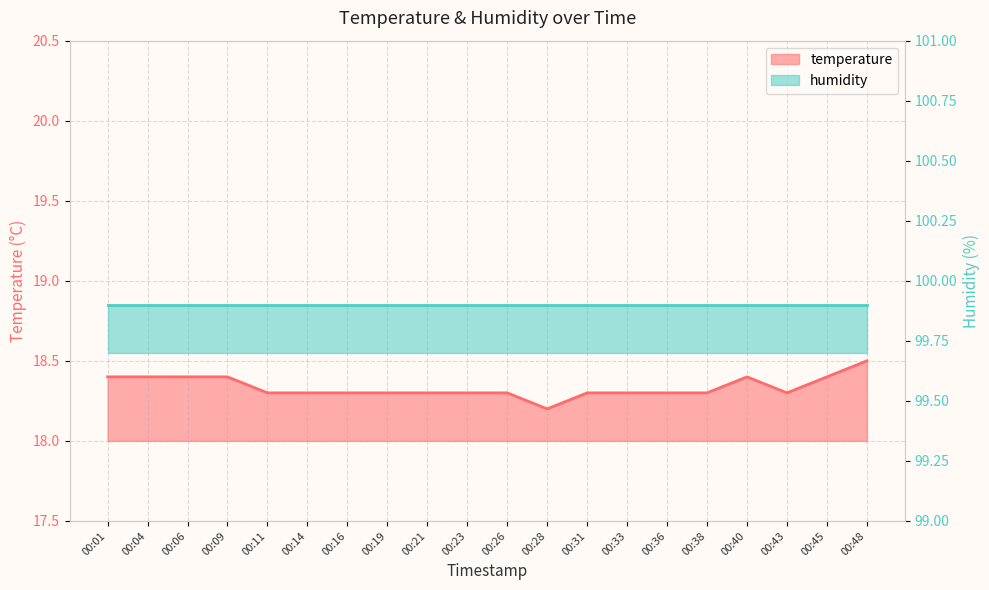

What is the minimum value shown in the chart?

18.2